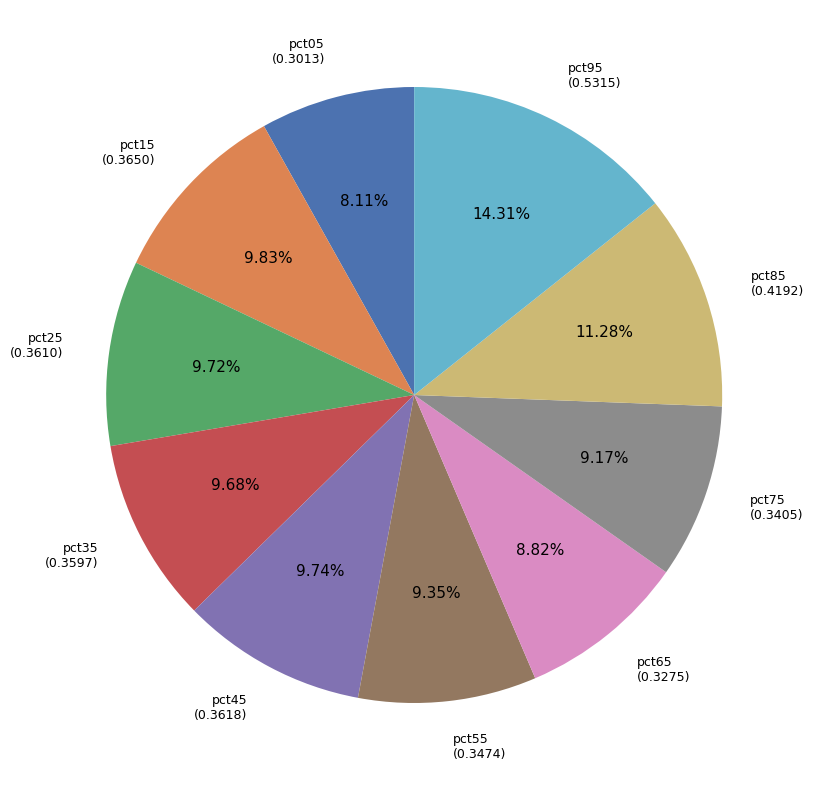

What percentage is the pct65 slice, to the nearest percent?

9%